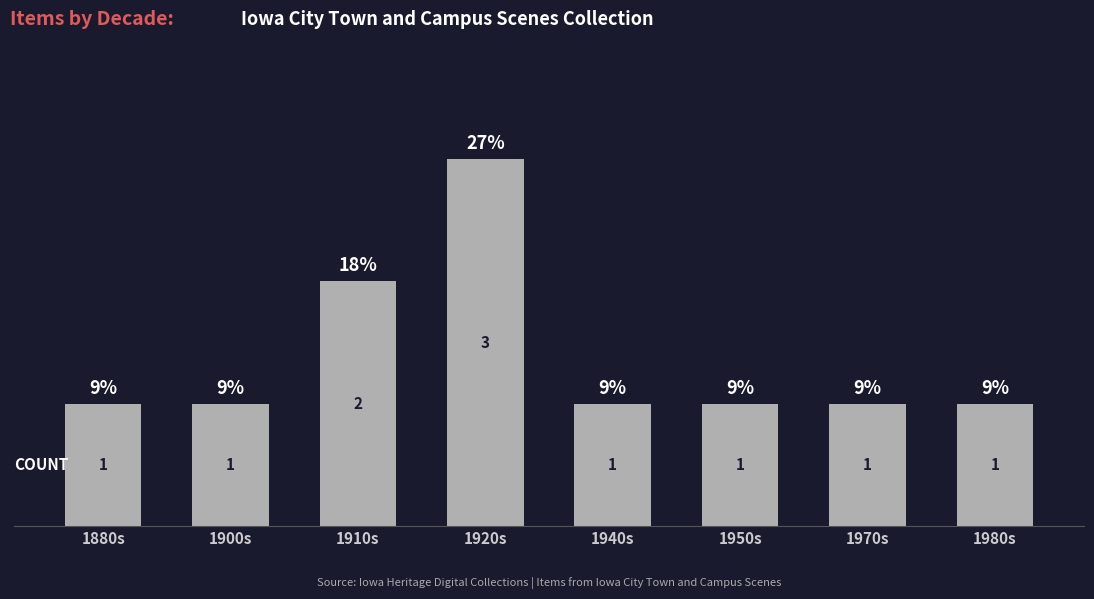

Is it true that the value at 1910s is 2?

True